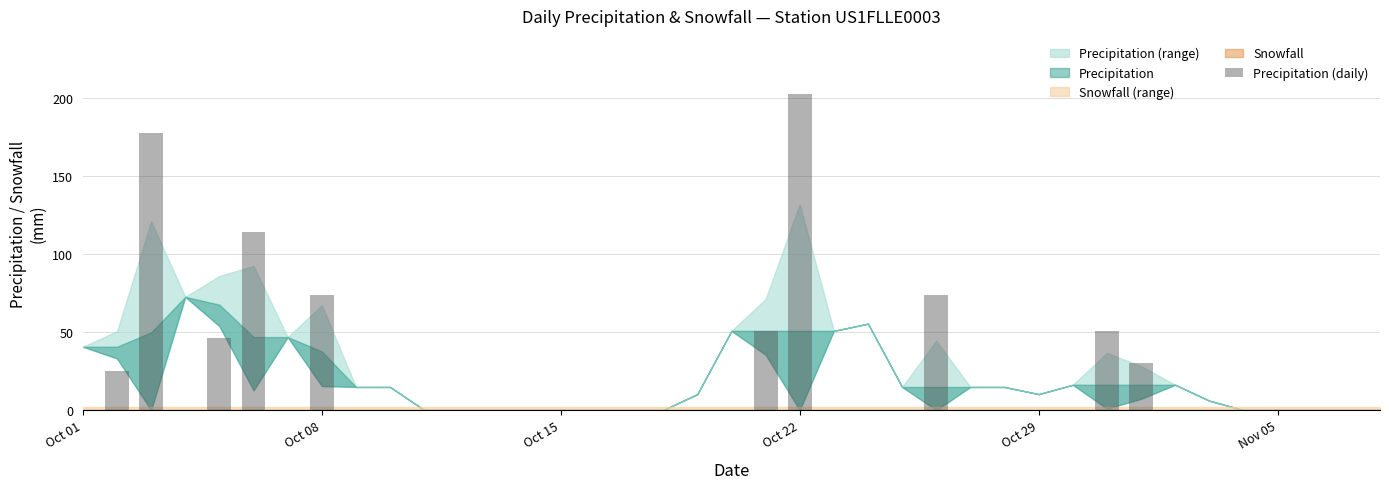

What is the sum of all values?

846